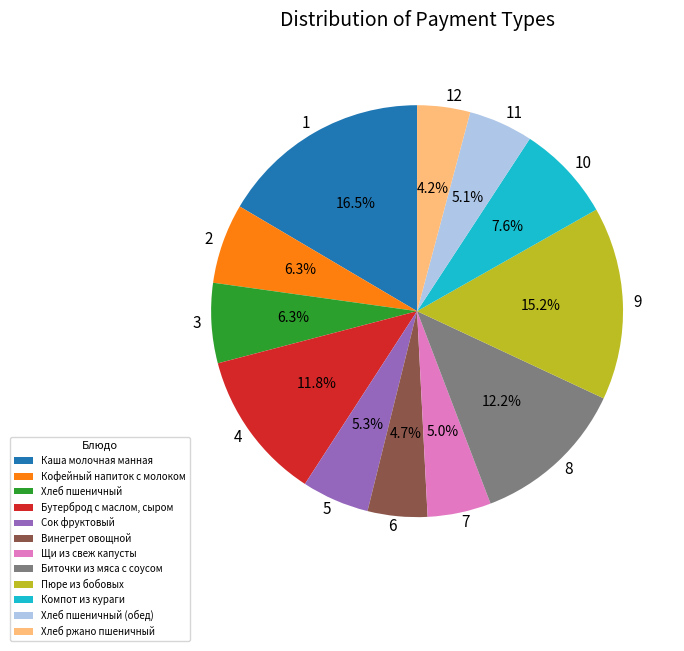

Is Каша молочная манная the majority of the pie?

No